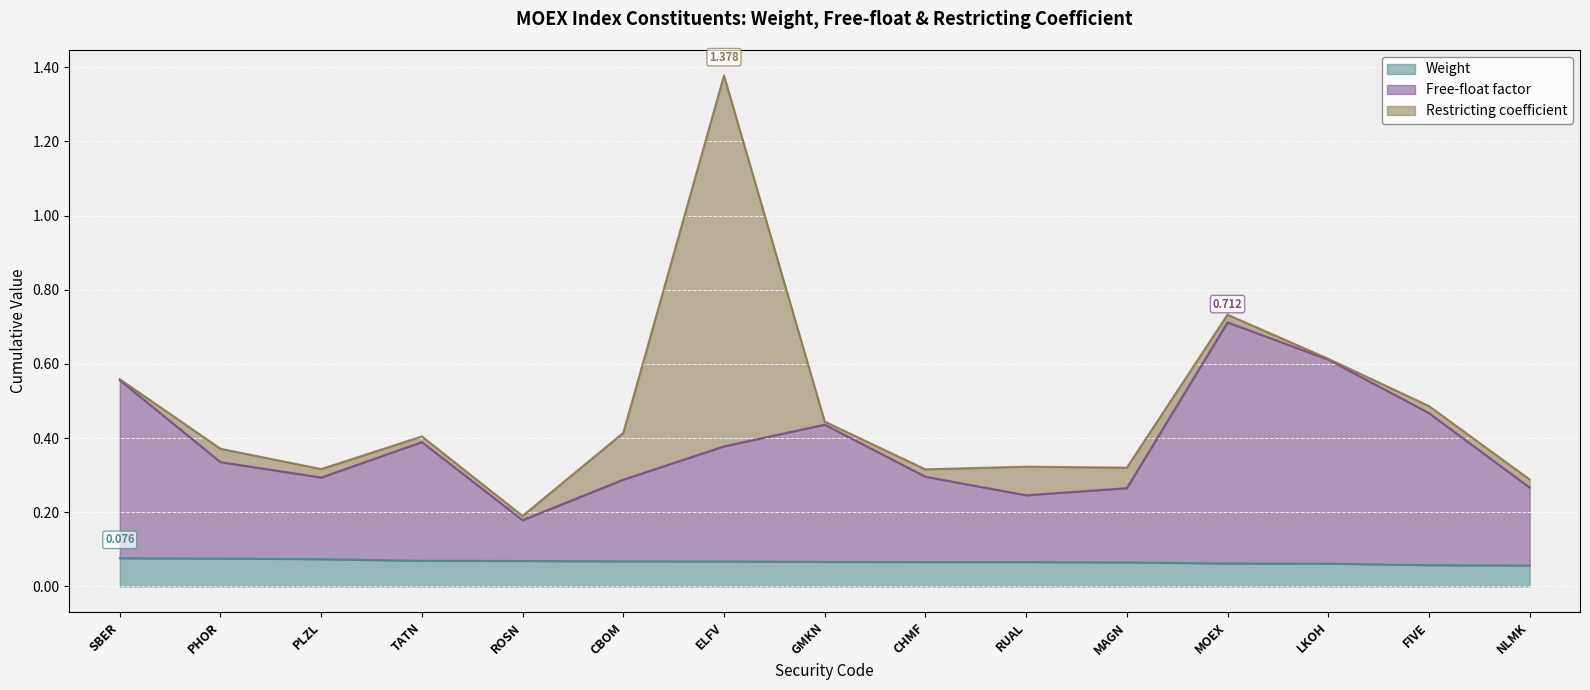

Rank the series at LKOH from lowest to highest value.

Weight (line), Free-float factor (line), Restricting coefficient (line)